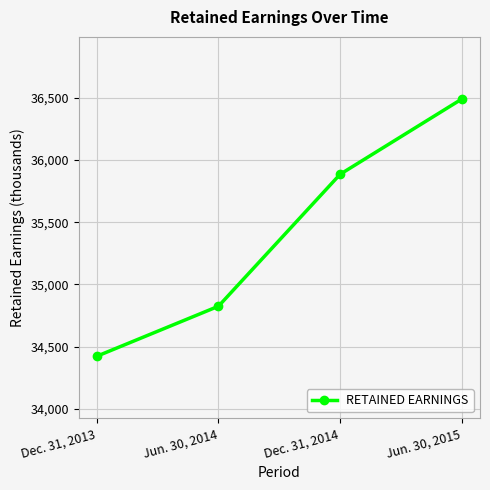

How many lines are shown in the chart?

1